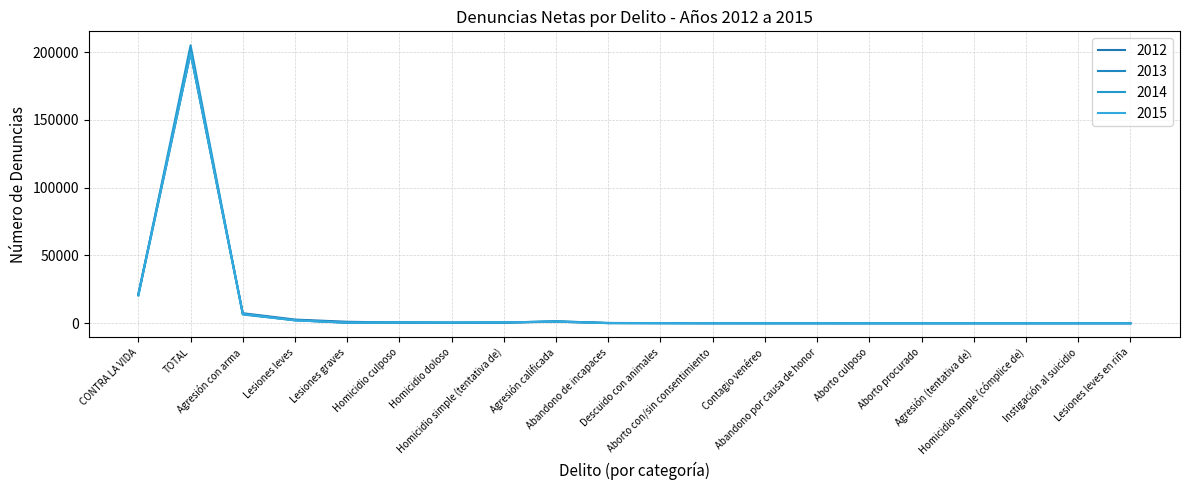

Reading right to left, transcribe all the data shown in this chart.

2012: 0	0	1	3	5	6	7	11	27	92	119	1159	450	362	523	1096	2724	7401	200425	21921
2013: 0	0	0	9	2	1	12	14	20	55	158	1403	469	374	535	247	2304	6818	199200	20649
2014: 39	26	2	4	5	1	26	8	14	93	248	1461	545	460	572	575	2161	6425	205116	20598
2015: 27	27	0	11	6	4	2	14	11	86	81	1168	681	503	594	468	2118	6859	199497	21276